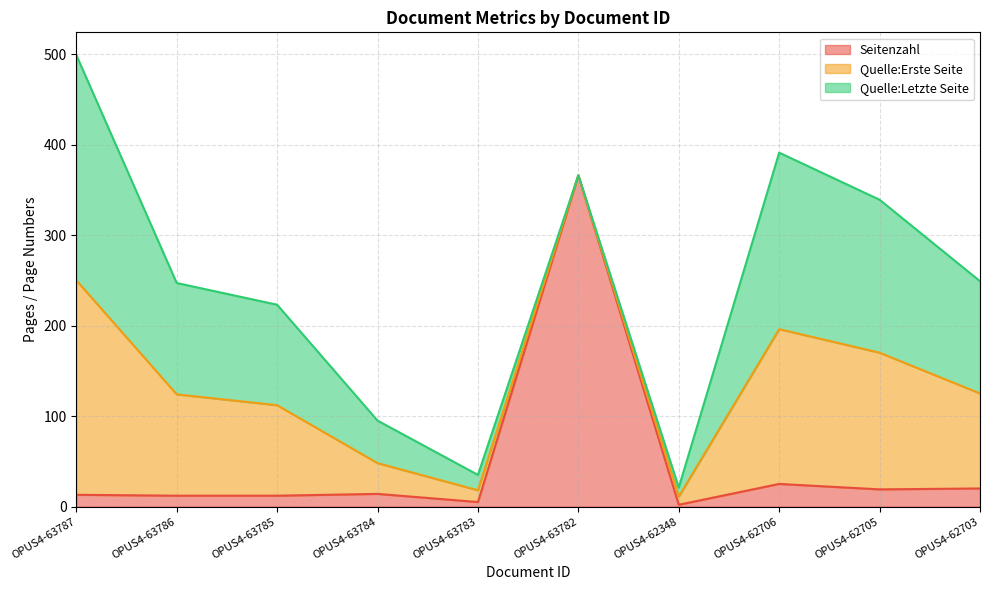

Reading right to left, what are all the values shown in this chart?

Seitenzahl: 20	19	25	2	366	5	14	12	12	13
Quelle:Erste Seite: 105	151	171	9	0	13	34	100	112	237
Quelle:Letzte Seite: 124	169	195	10	0	17	47	111	123	249